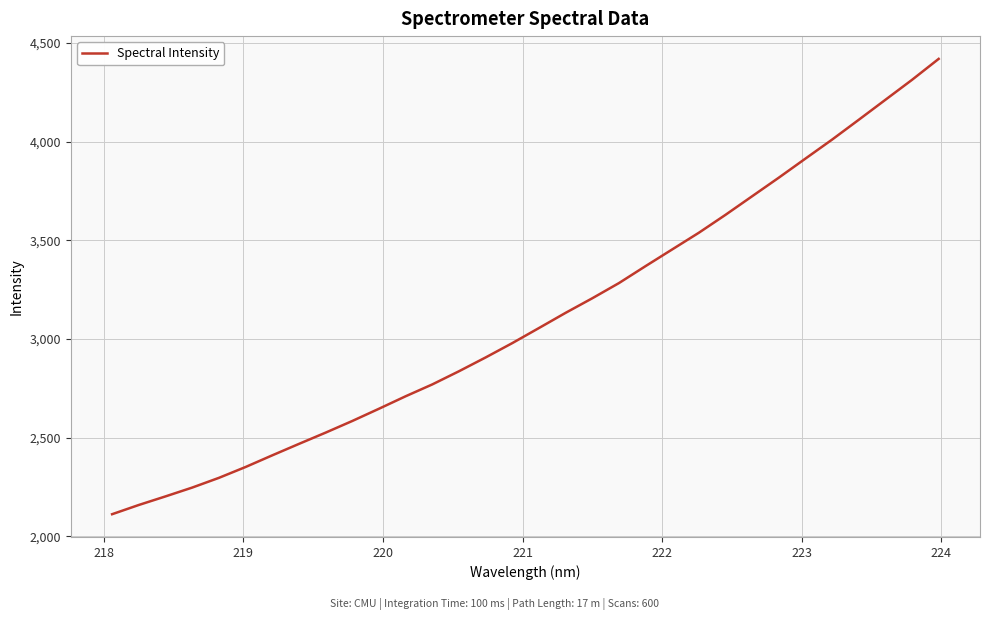

What is the maximum value shown in the chart?

4420.2